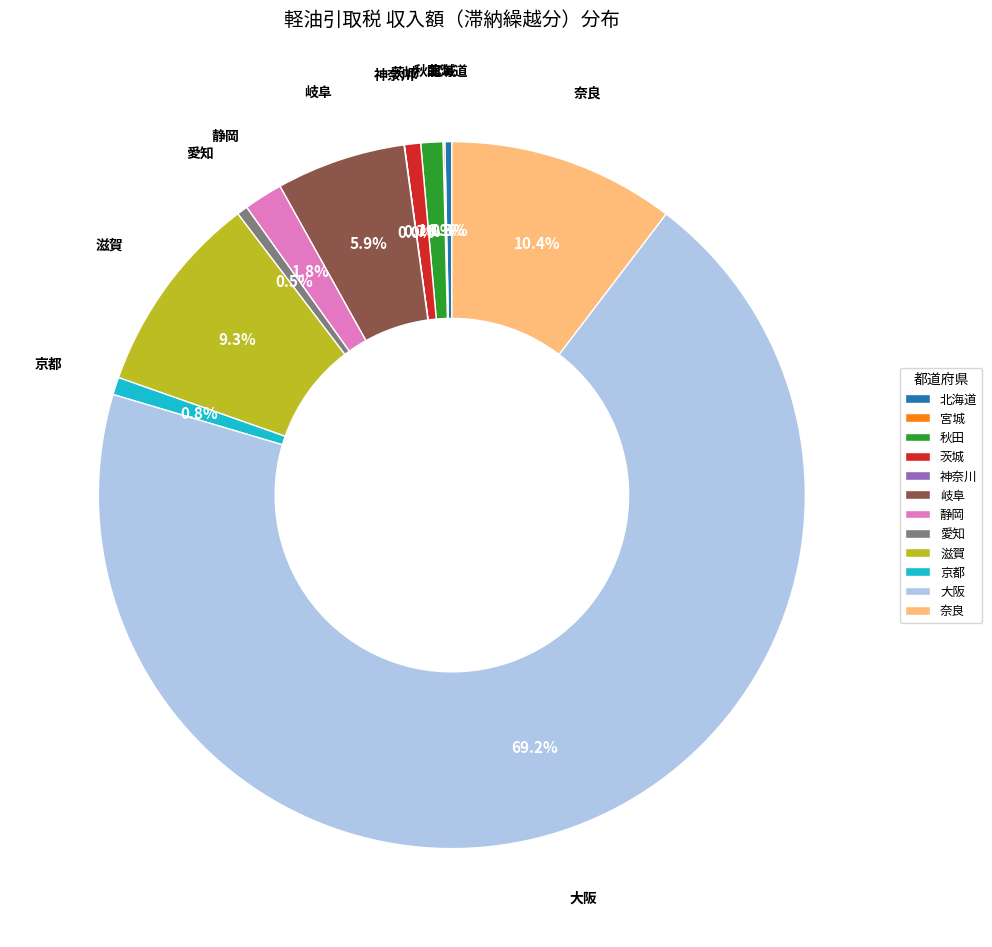

What is the majority slice?

大阪